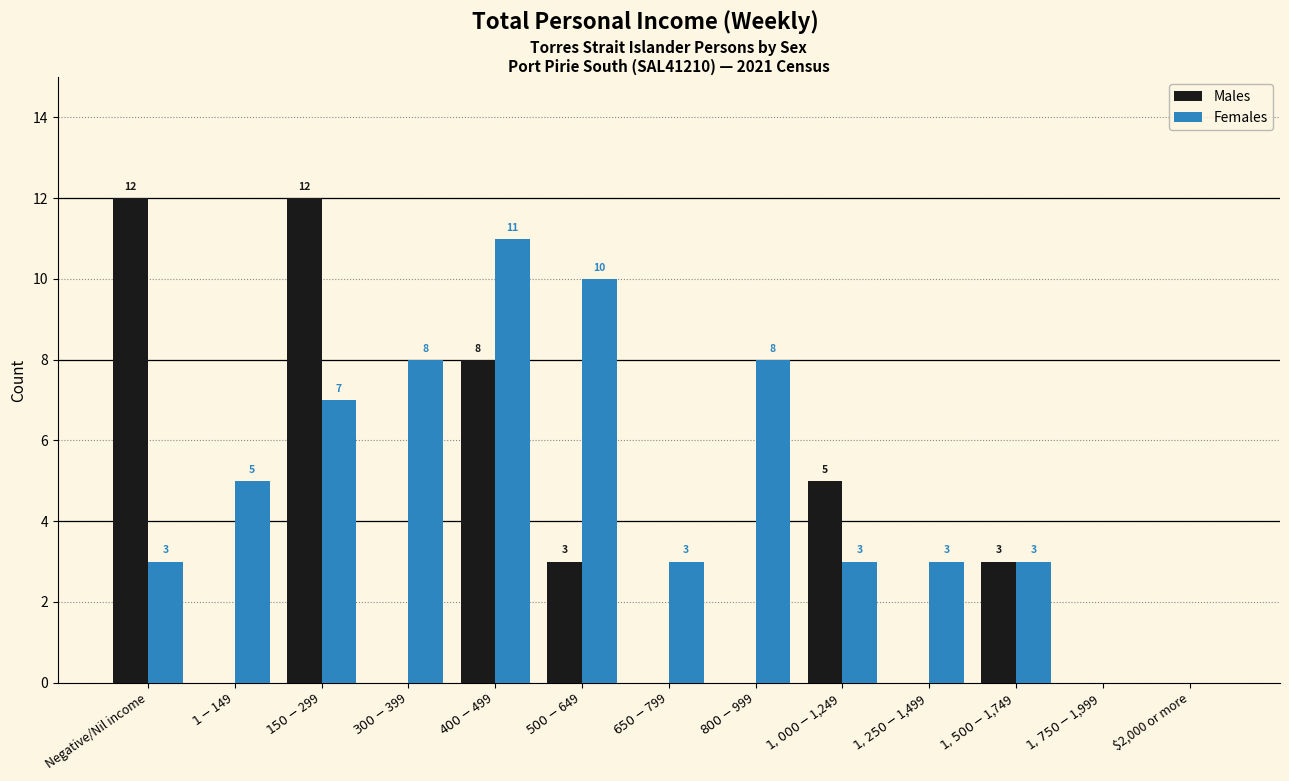

What is the sum of all Males values?

43